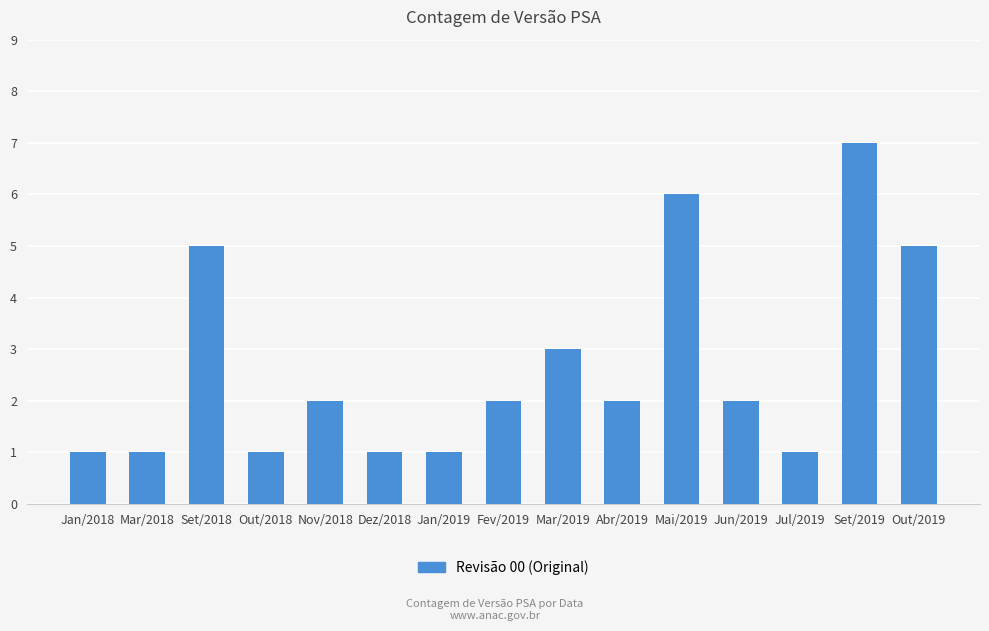

True or false: the data shows 5 at Set/2018.

True